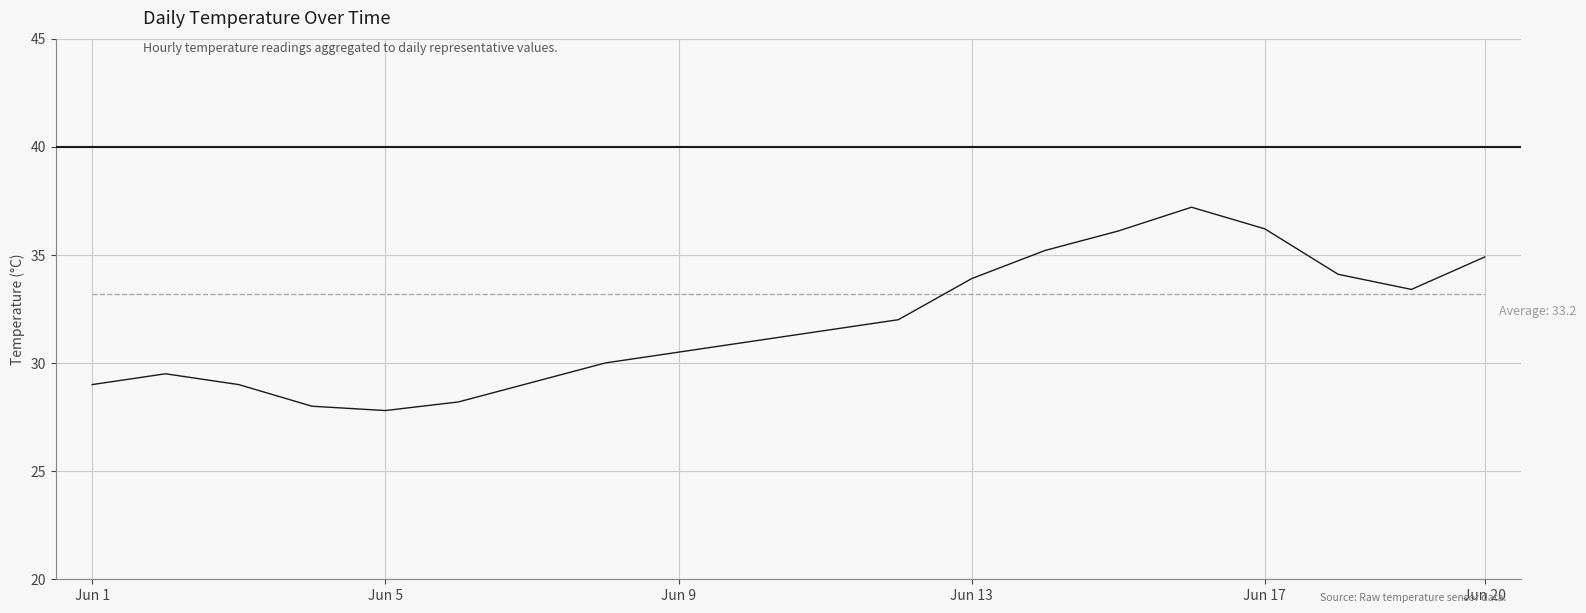

What is the greatest value displayed?

37.2